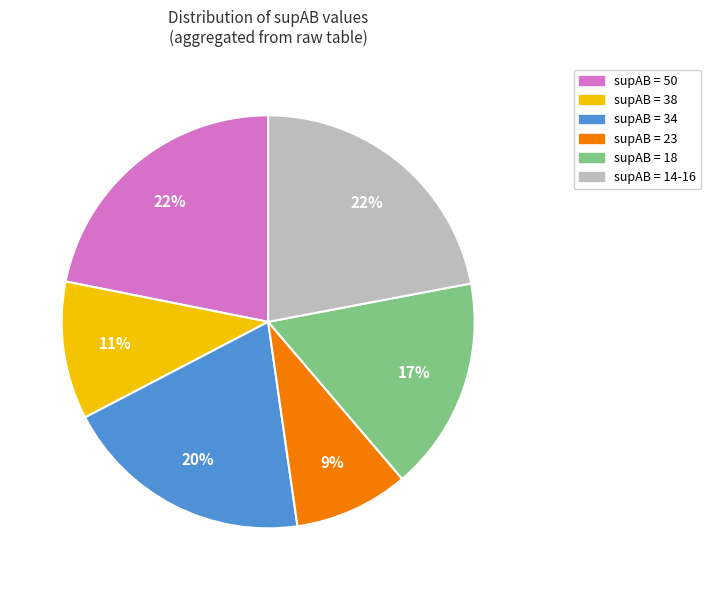

Does any single category account for the majority?

No